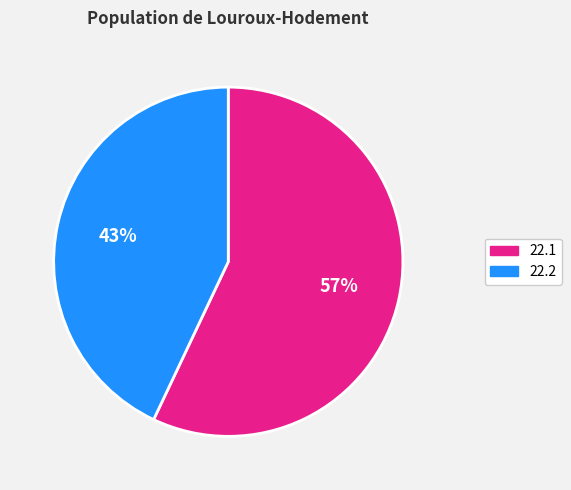

Is the sum of 22.2 and 22.1 greater than half?

Yes